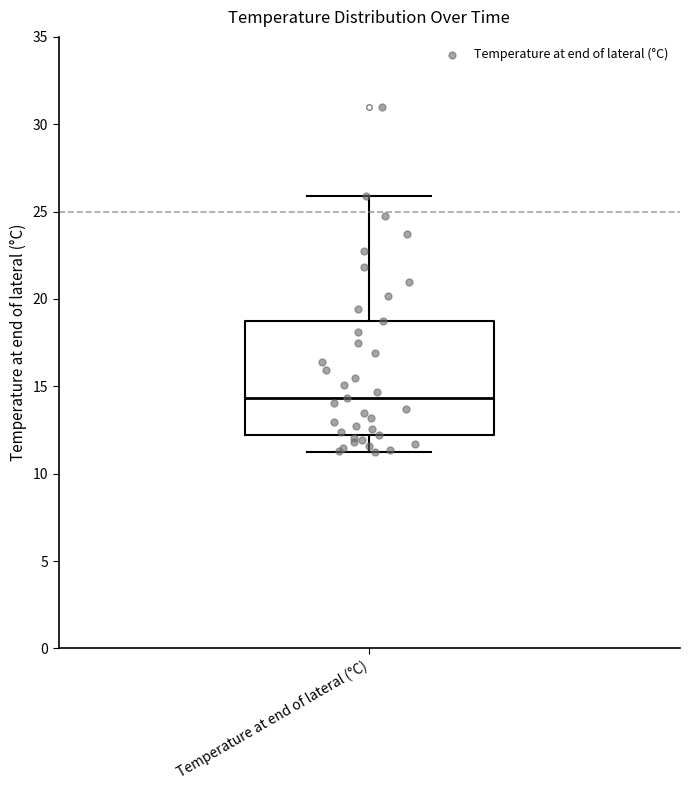

Transcribe this box plot: give where the median line is, the range the box spans, and where the two whiskers end, as read against the y-axis. The values are not printed on the chart, so give them approximately, as read against the axis.

median 14.5, box 12.0 to 18.5, whiskers 11.0 to 26.0